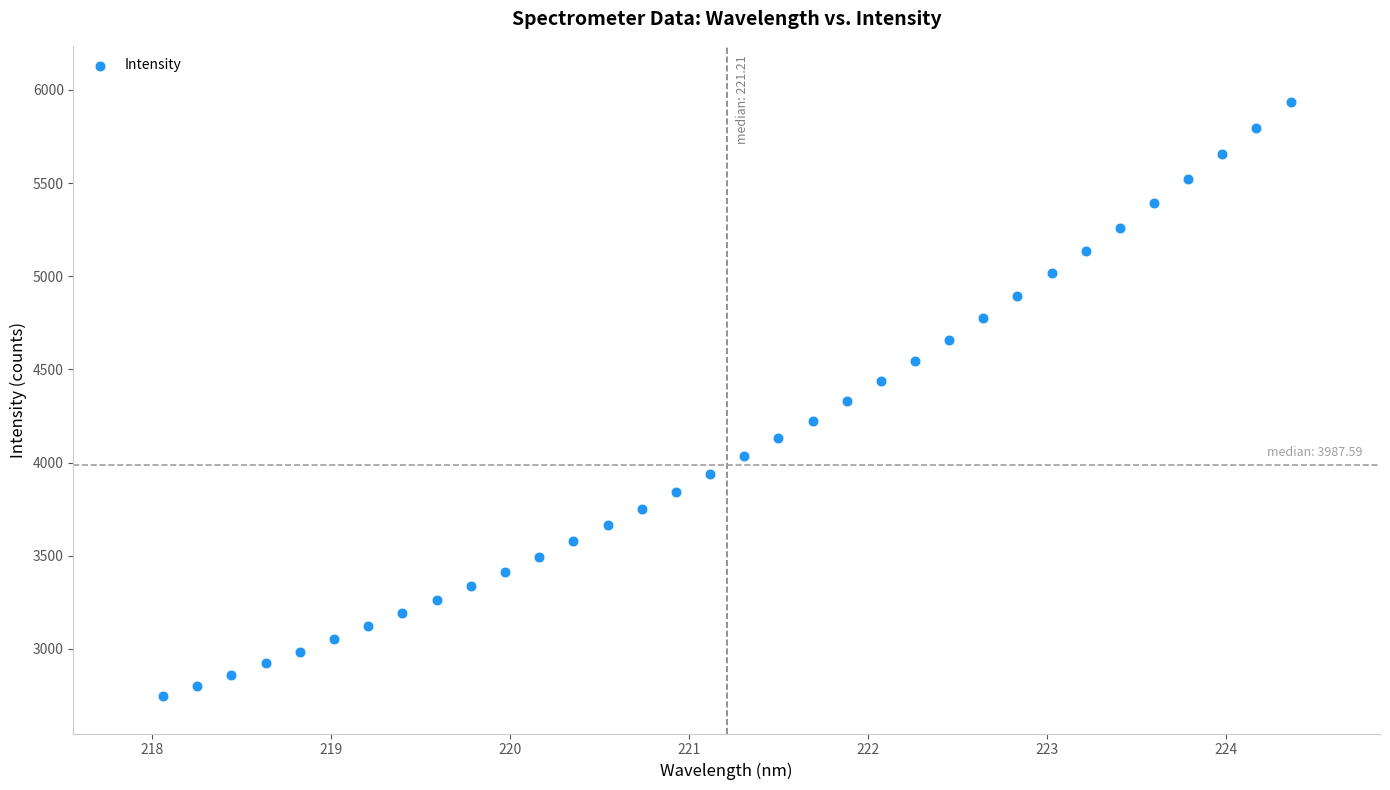

What is the range of Y values (max minus min)?

3191.5